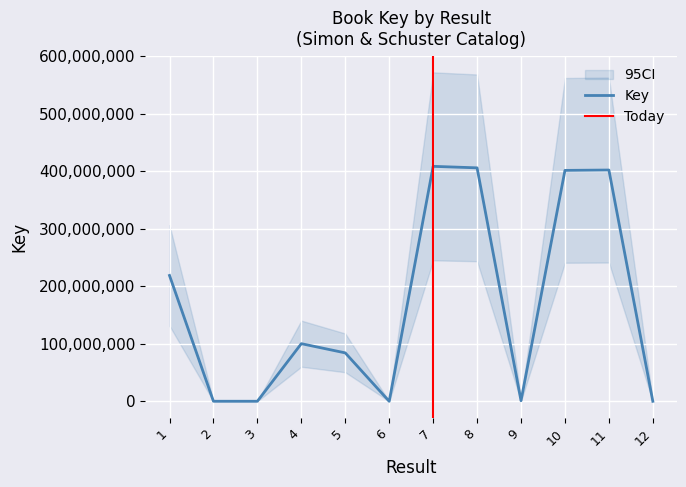

How many lines are shown in the chart?

1